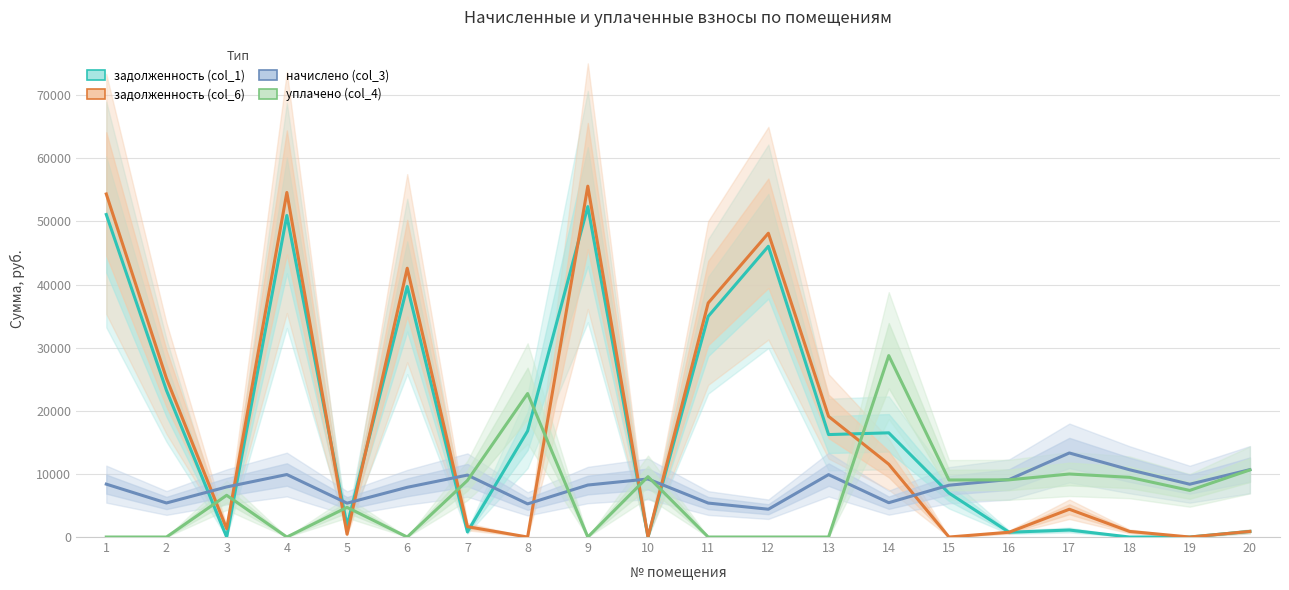

The value of начислено (col_3) at 16 is 15194.1. True or false?

False